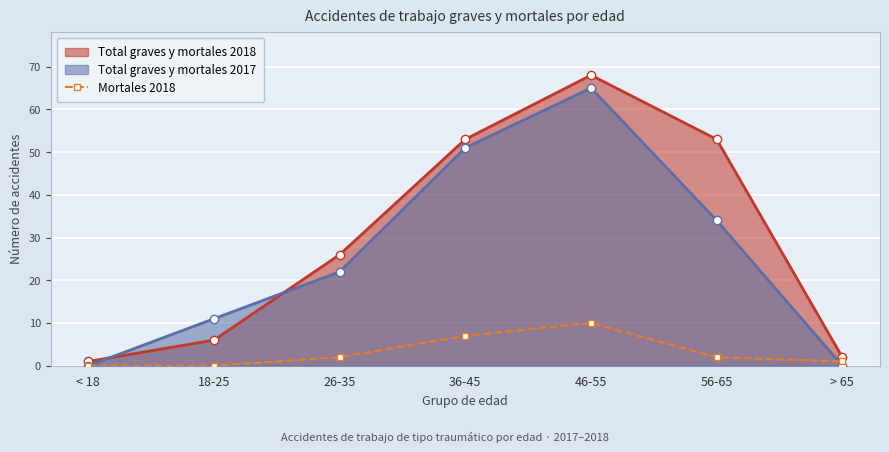

What is the maximum value shown in the chart?

68